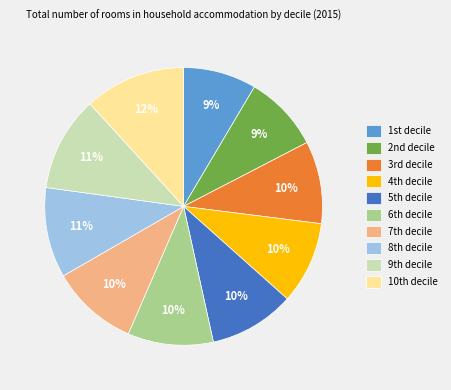

How many slices are in this pie chart?

10